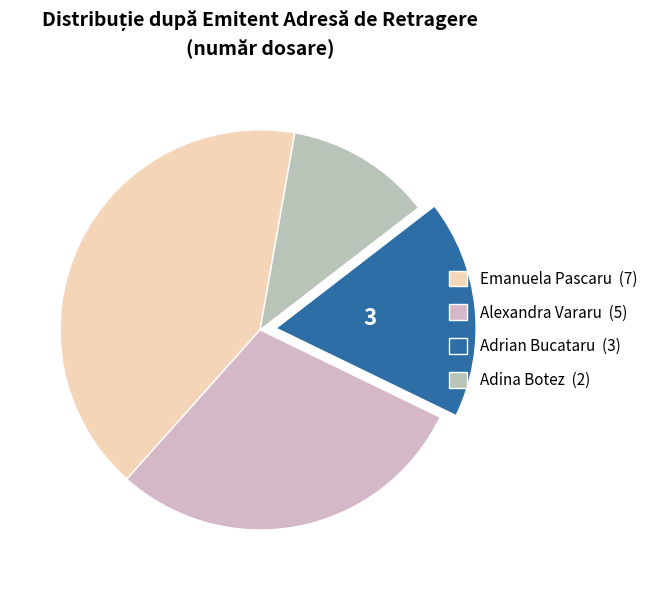

Does Alexandra Vararu account for over 50% of the chart?

No